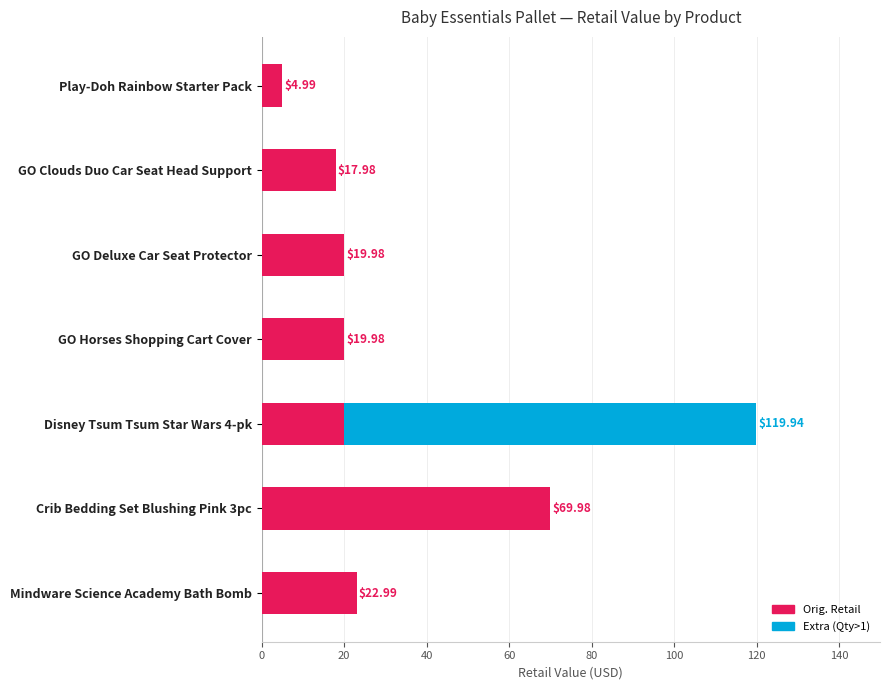

How many categories are shown in the chart?

7